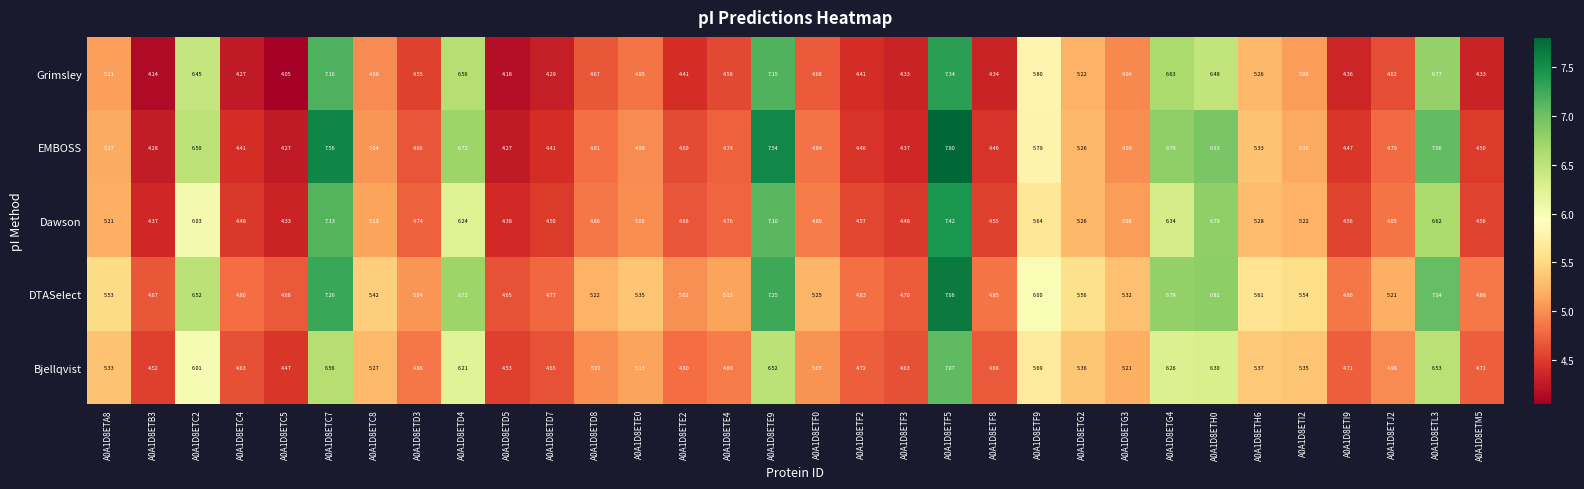

Is the value of EMBOSS at A0A1D8ETD8 greater than the value of Bjellqvist at A0A1D8ETD8?

No